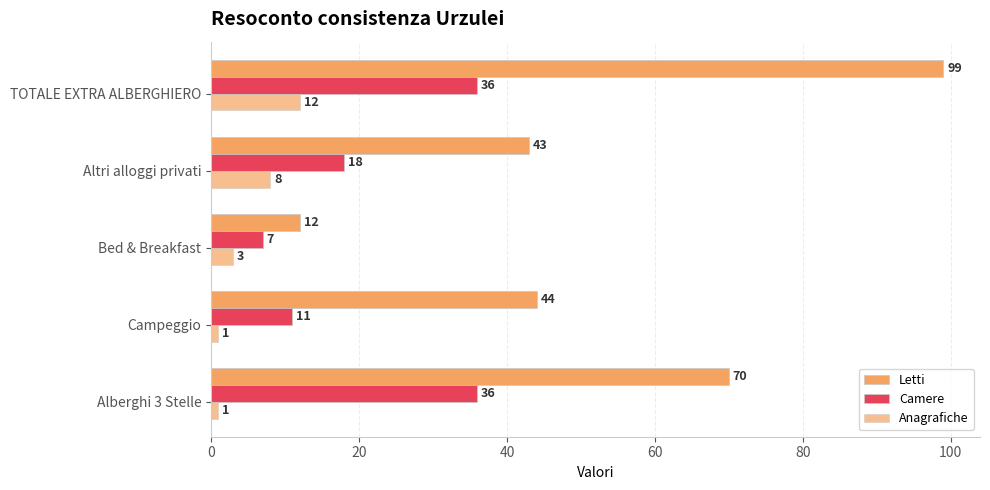

What is the value of the Anagrafiche bar at the 5th from the left?

12